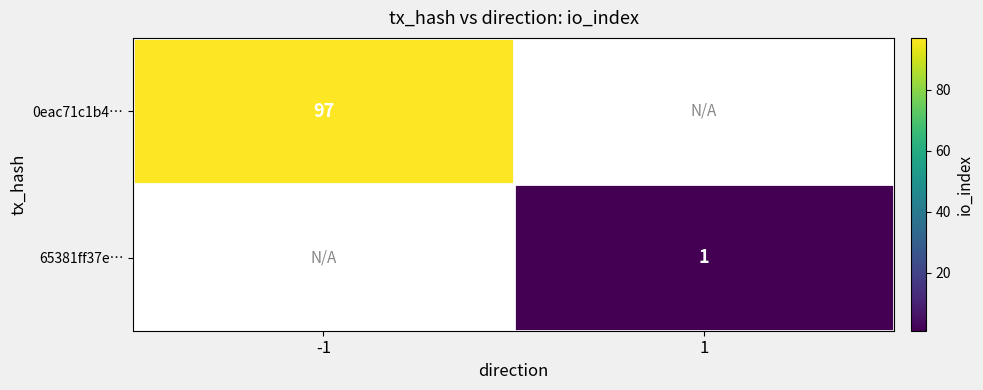

What is the maximum value shown in the chart?

97.0